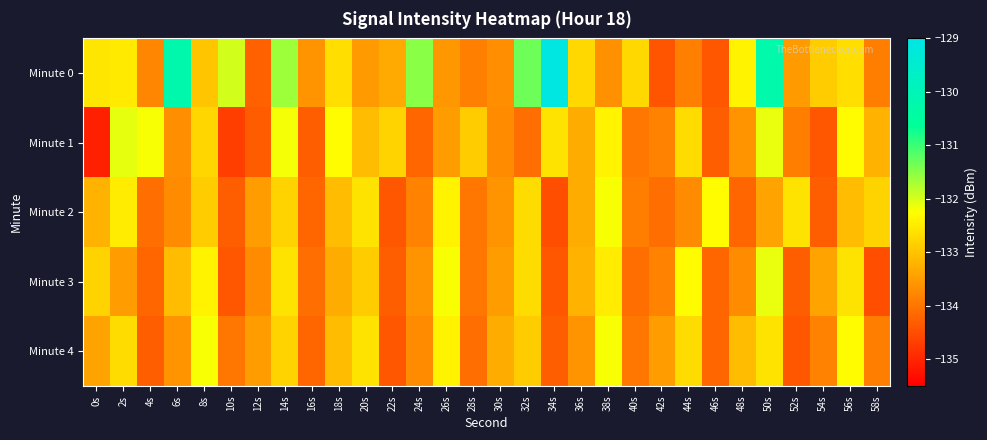

Reading right to left, transcribe all the data shown in this chart.

Minute 0: 58s=-133.9	56s=-132.7	54s=-132.9	52s=-133.5	50s=-130.3	48s=-132.4	46s=-134.4	44s=-133.9	42s=-134.4	40s=-132.8	38s=-133.6	36s=-132.7	34s=-129.1	32s=-131.3	30s=-133.7	28s=-133.9	26s=-133.5	24s=-131.5	22s=-133.3	20s=-133.5	18s=-132.7	16s=-133.6	14s=-131.6	12s=-134.3	10s=-132.0	8s=-133.0	6s=-130.2	4s=-133.8	2s=-132.5	0s=-132.6
Minute 1: 58s=-133.2	56s=-132.3	54s=-134.4	52s=-133.9	50s=-132.1	48s=-133.6	46s=-134.3	44s=-132.7	42s=-133.8	40s=-134.0	38s=-132.4	36s=-133.3	34s=-132.6	32s=-134.1	30s=-133.7	28s=-132.9	26s=-133.5	24s=-134.2	22s=-132.8	20s=-133.1	18s=-132.3	16s=-134.3	14s=-132.2	12s=-134.3	10s=-134.7	8s=-132.8	6s=-133.7	4s=-132.2	2s=-132.1	0s=-135.1
Minute 2: 58s=-132.8	56s=-133.1	54s=-134.3	52s=-132.6	50s=-133.4	48s=-134.2	46s=-132.3	44s=-133.7	42s=-134.1	40s=-133.9	38s=-132.2	36s=-133.3	34s=-134.5	32s=-132.7	30s=-133.6	28s=-134.0	26s=-132.4	24s=-133.8	22s=-134.4	20s=-132.6	18s=-133.1	16s=-134.2	14s=-132.8	12s=-133.5	10s=-134.3	8s=-132.9	6s=-133.7	4s=-134.1	2s=-132.5	0s=-133.2
Minute 3: 58s=-134.5	56s=-132.6	54s=-133.4	52s=-134.3	50s=-132.1	48s=-133.7	46s=-134.2	44s=-132.3	42s=-133.8	40s=-134.1	38s=-132.5	36s=-133.2	34s=-134.4	32s=-132.7	30s=-133.5	28s=-134.0	26s=-132.2	24s=-133.6	22s=-134.3	20s=-132.9	18s=-133.3	16s=-134.1	14s=-132.6	12s=-133.7	10s=-134.4	8s=-132.4	6s=-133.1	4s=-134.2	2s=-133.5	0s=-132.8
Minute 4: 58s=-133.9	56s=-132.3	54s=-133.8	52s=-134.4	50s=-132.6	48s=-133.1	46s=-134.2	44s=-132.7	42s=-133.5	40s=-134.0	38s=-132.2	36s=-133.6	34s=-134.3	32s=-132.9	30s=-133.3	28s=-134.1	26s=-132.4	24s=-133.7	22s=-134.4	20s=-132.6	18s=-133.1	16s=-134.2	14s=-132.8	12s=-133.5	10s=-134.0	8s=-132.2	6s=-133.6	4s=-134.3	2s=-132.7	0s=-133.4